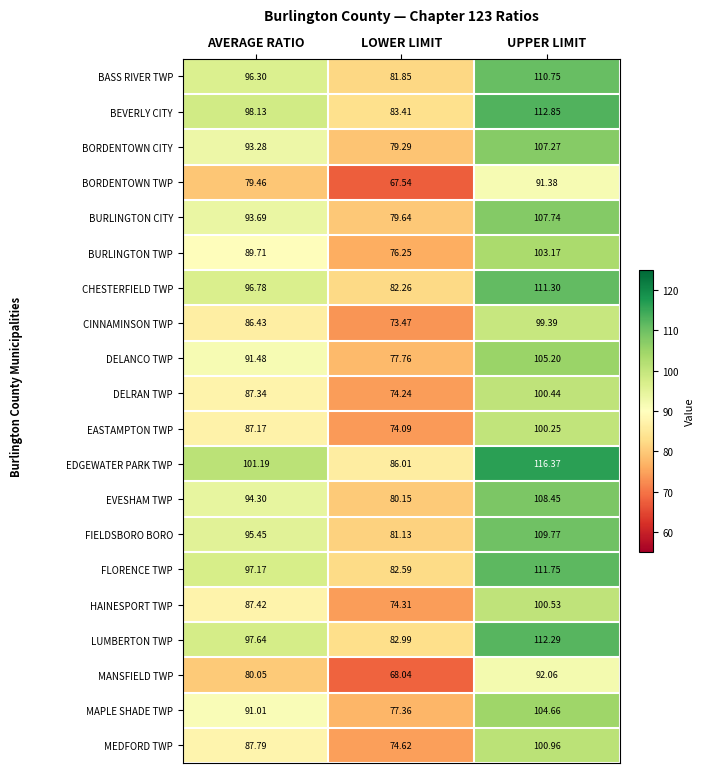

At which label is FLORENCE TWP closest to 97?

AVERAGE RATIO